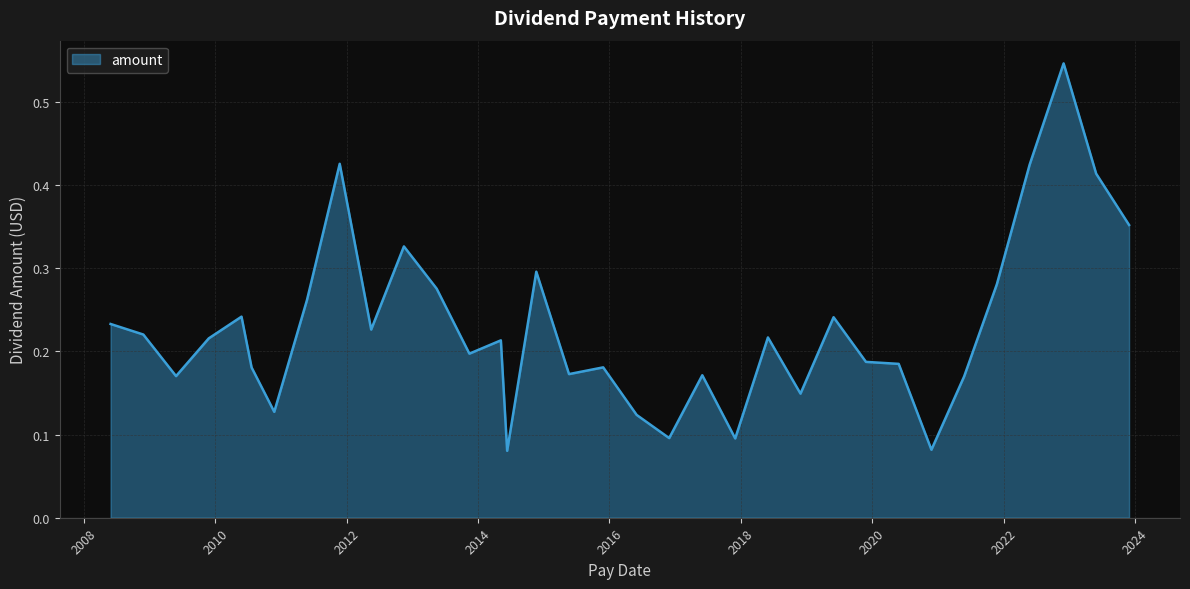

Is this an area chart (filled region under the line)?

Yes